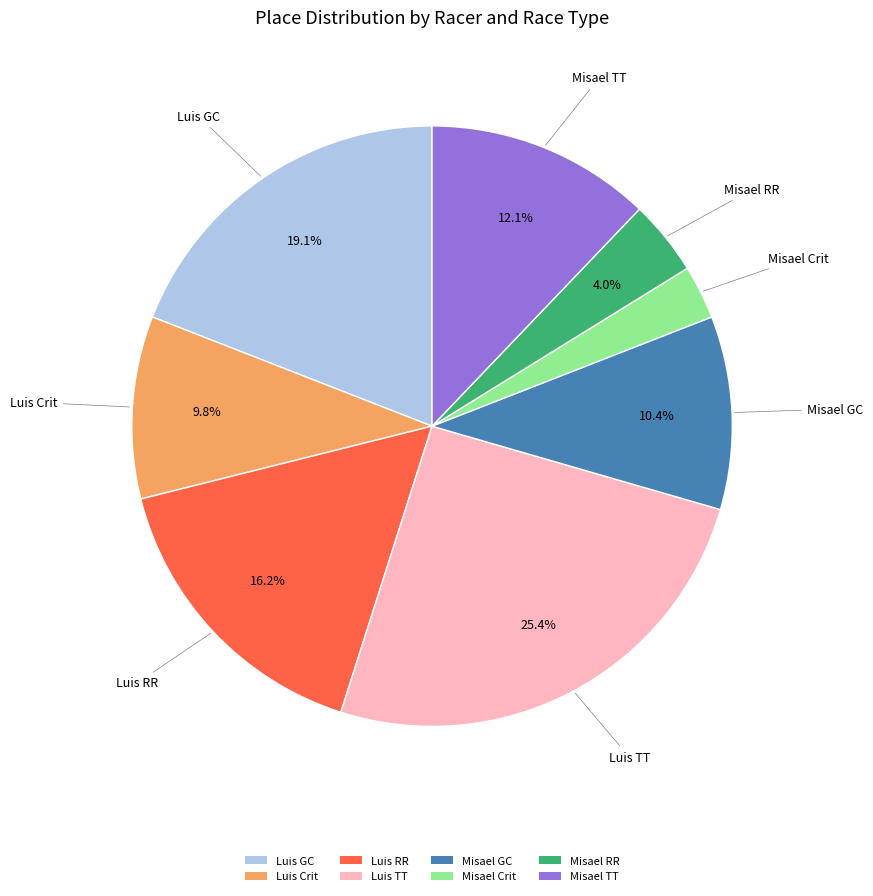

What is the largest slice in the pie chart?

Luis TT